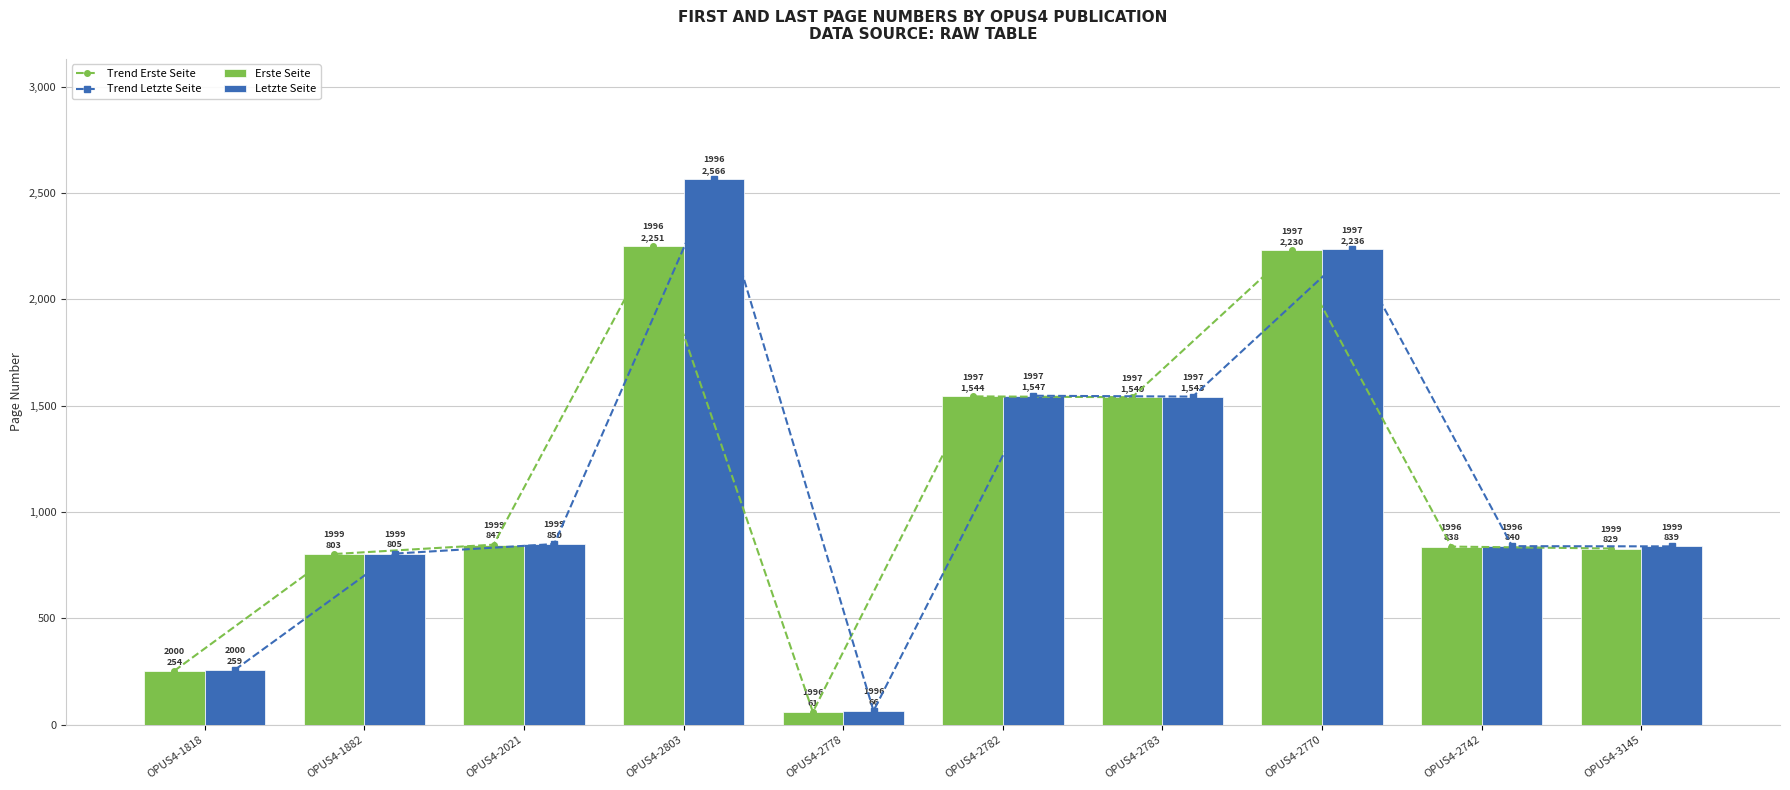

What is the value of the Letzte Seite bar at the 7th from the left?

1543